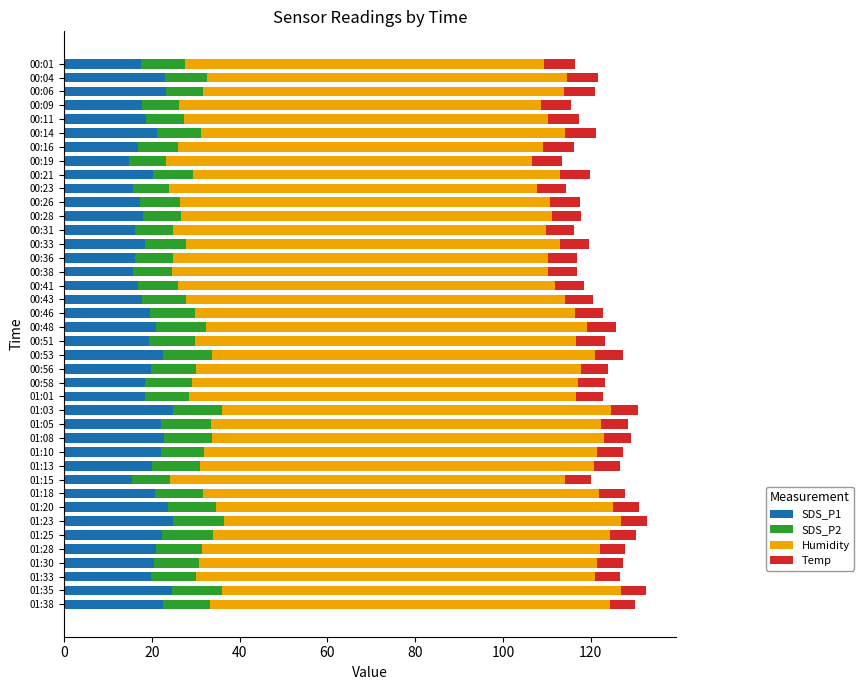

What is the average value of the SDS_P1 series?

19.8